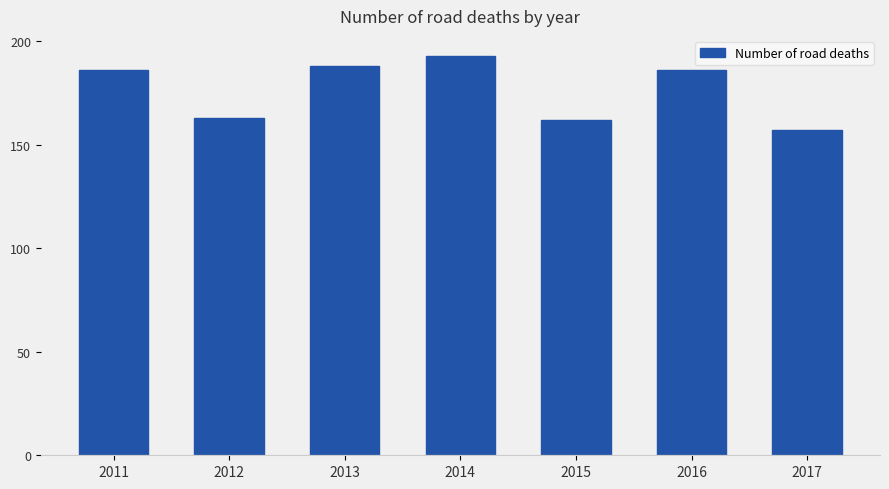

Reading right to left, list all the values displayed in this chart.

2017=157	2016=186	2015=162	2014=193	2013=188	2012=163	2011=186